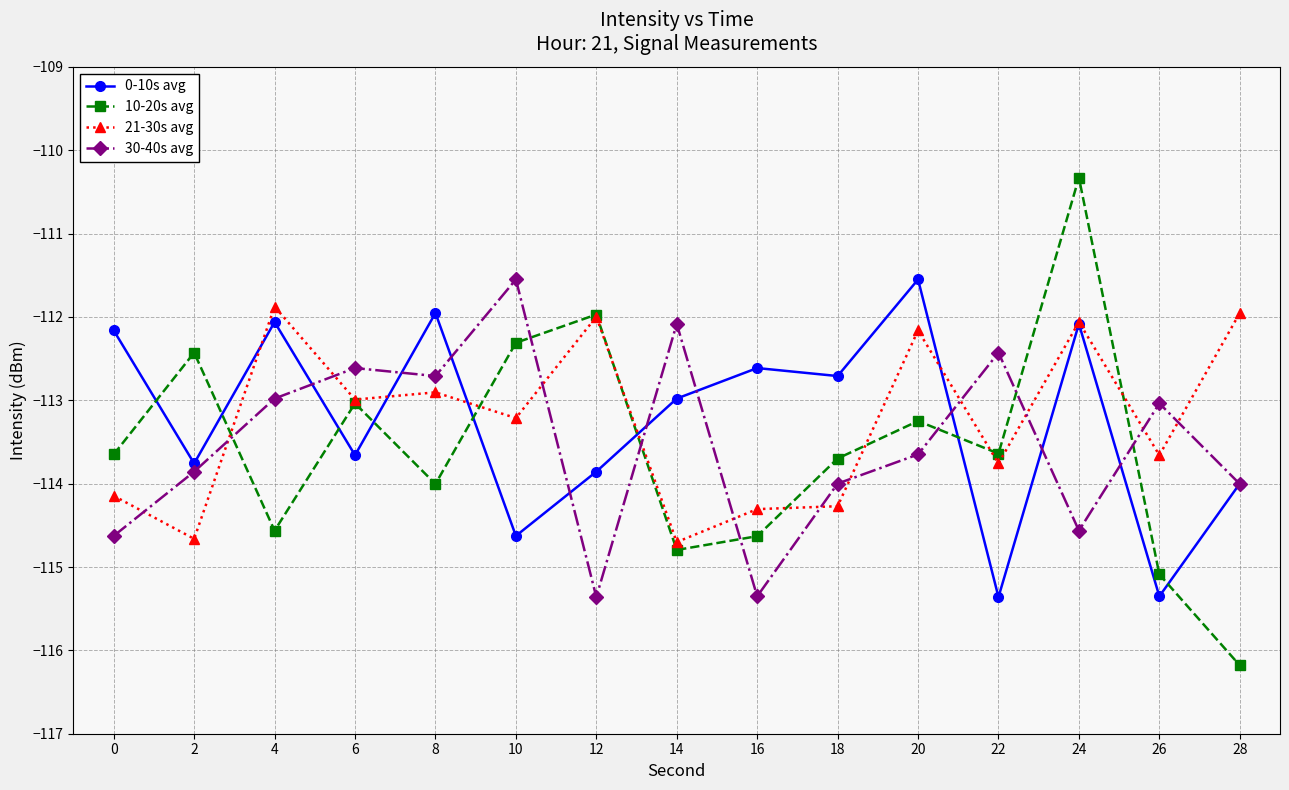

How many intersections are there between 0-10s avg and 10-20s avg?

8